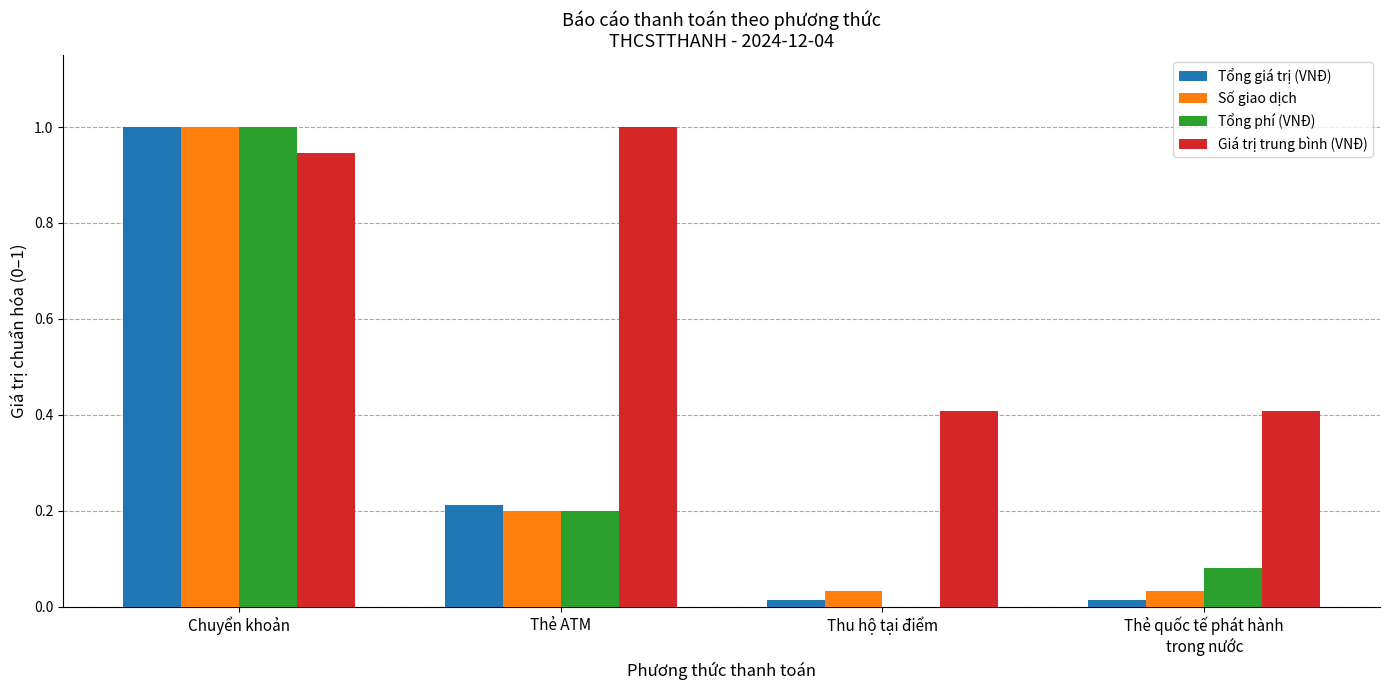

Is it true that Số giao dịch equals 0.4 at Chuyển khoản?

False